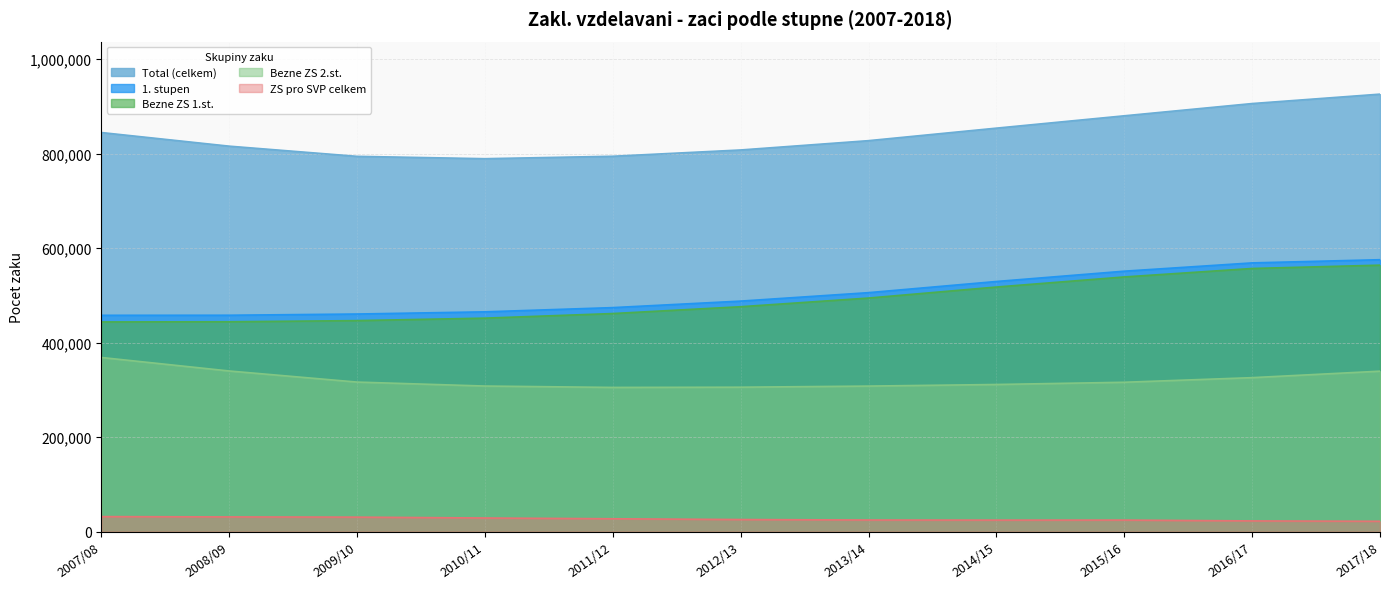

At which label is 1. stupen closest to 516872?

2013/14